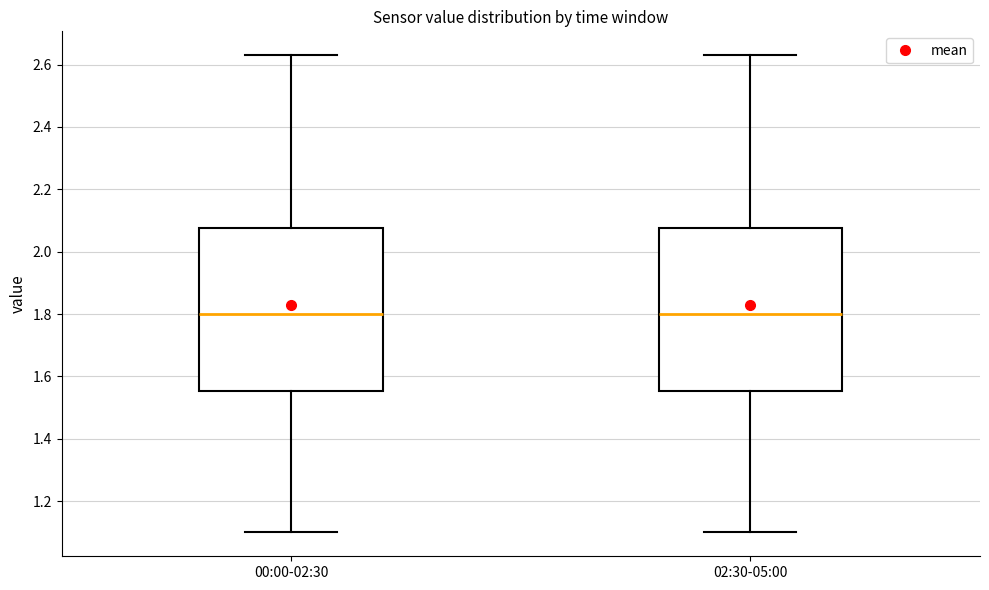

Reading left to right, read every box against the y-axis: the position of its median line, the range the box covers, and the ends of its whiskers. The values are not printed on the chart, so give them approximately, as read against the axis.

00:00-02:30: median 1.80, box 1.56 to 2.08, whiskers 1.10 to 2.64
02:30-05:00: median 1.80, box 1.56 to 2.08, whiskers 1.10 to 2.64